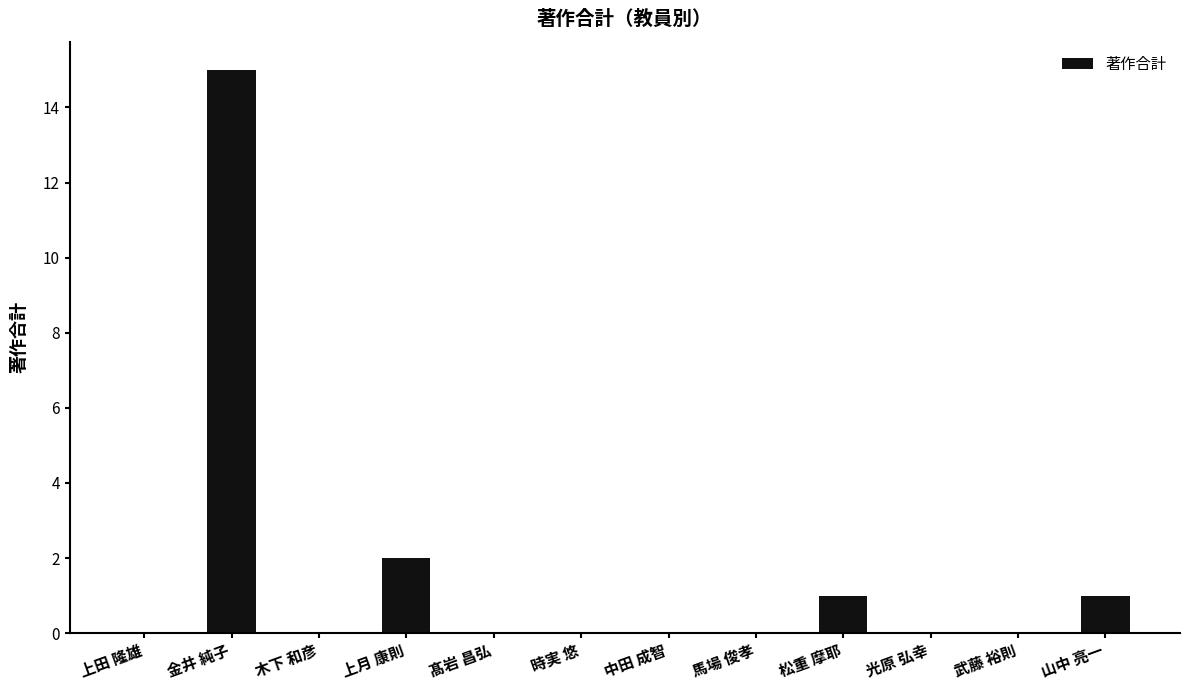

What is the maximum value shown in the chart?

15